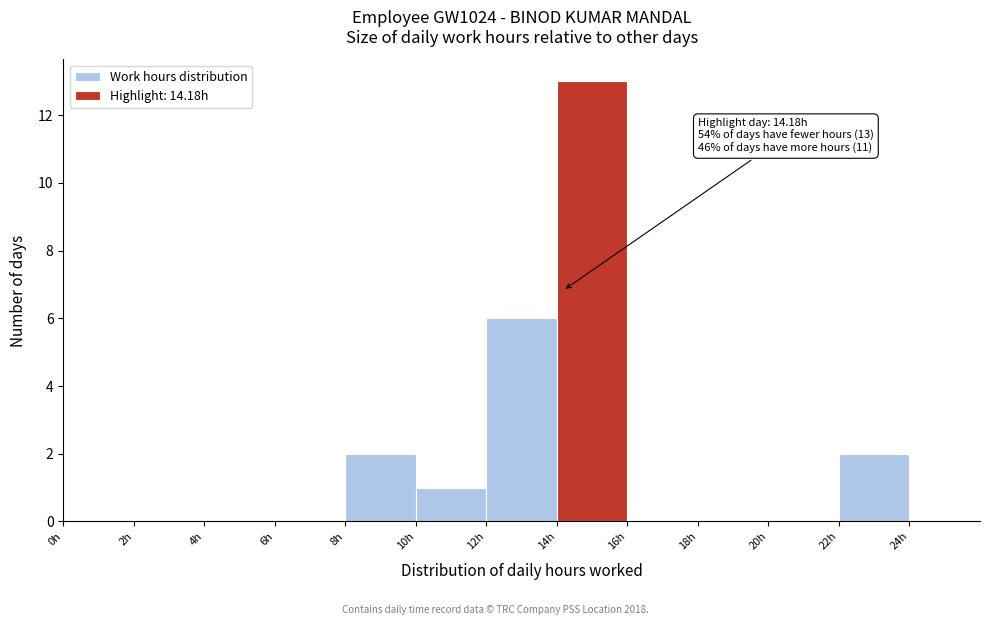

Which range on the x-axis has the tallest bar?

14 to 16